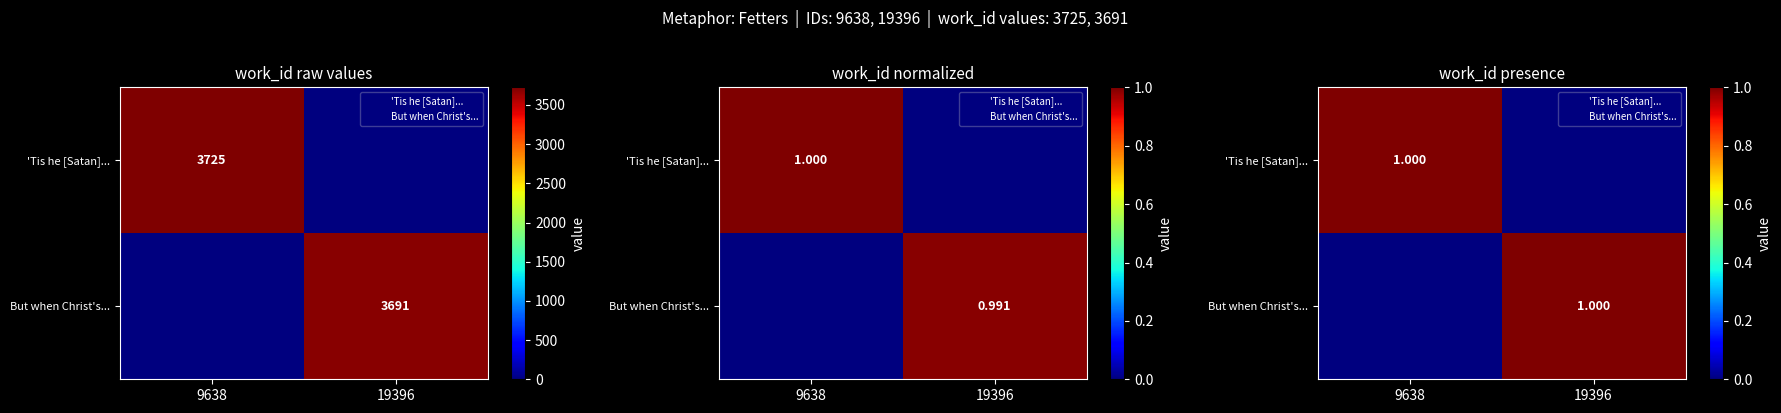

Which series has the widest spread of values?

'Tis he [Satan]...